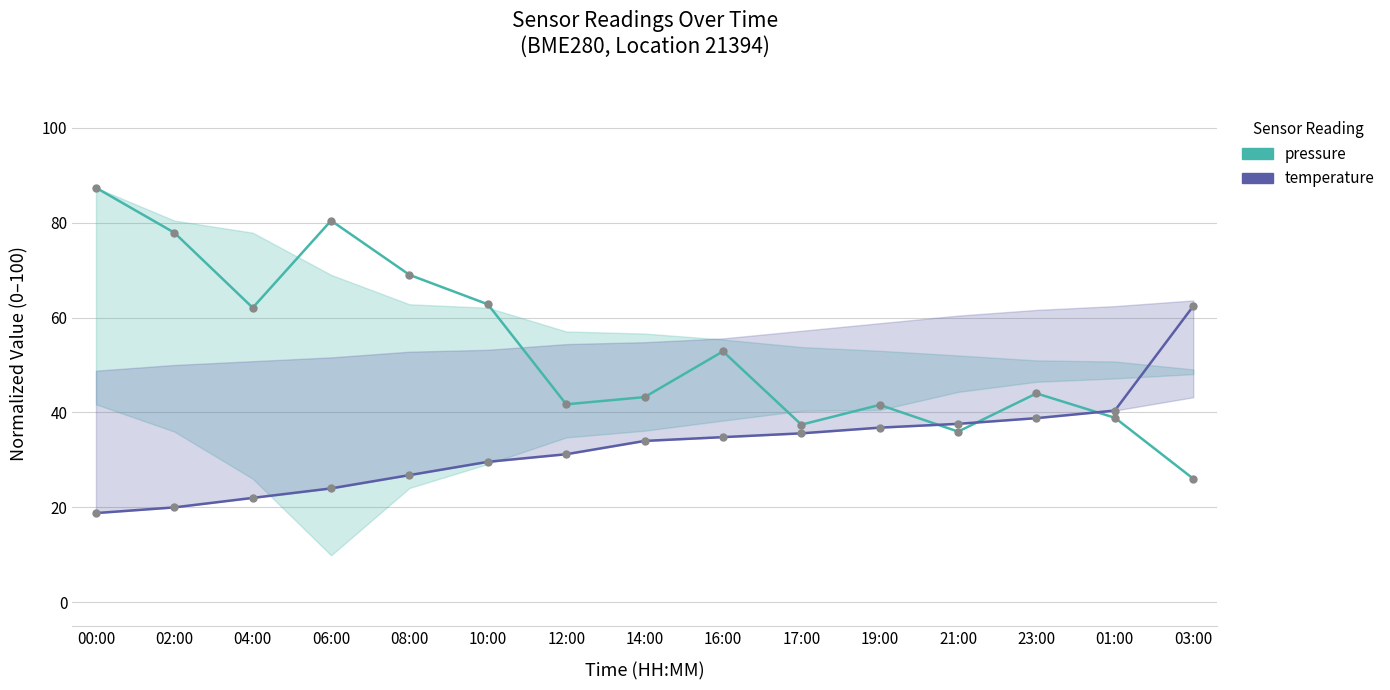

What is the label of the 9th point from the left?

16:00